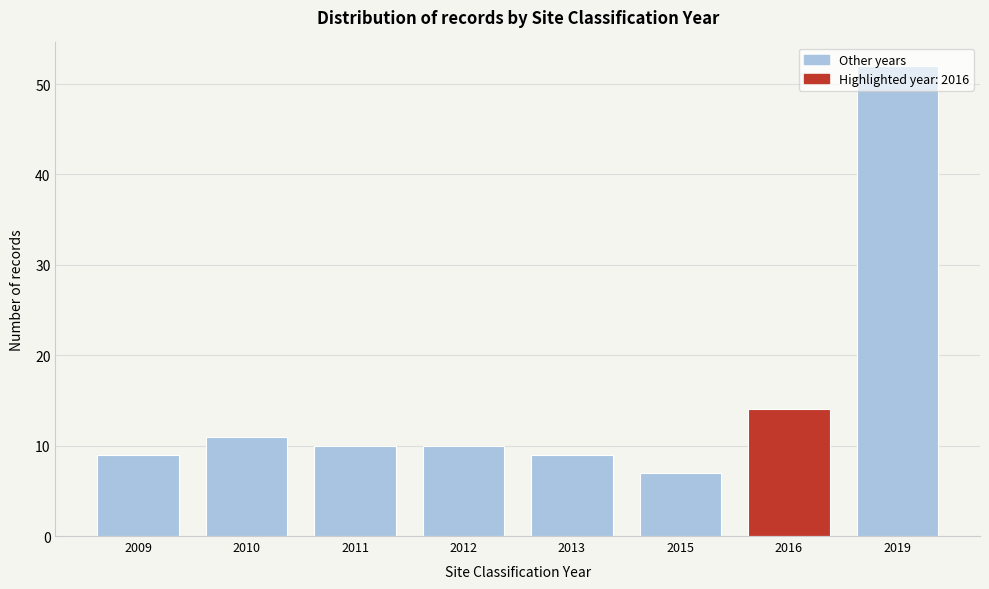

What is the average value?

15